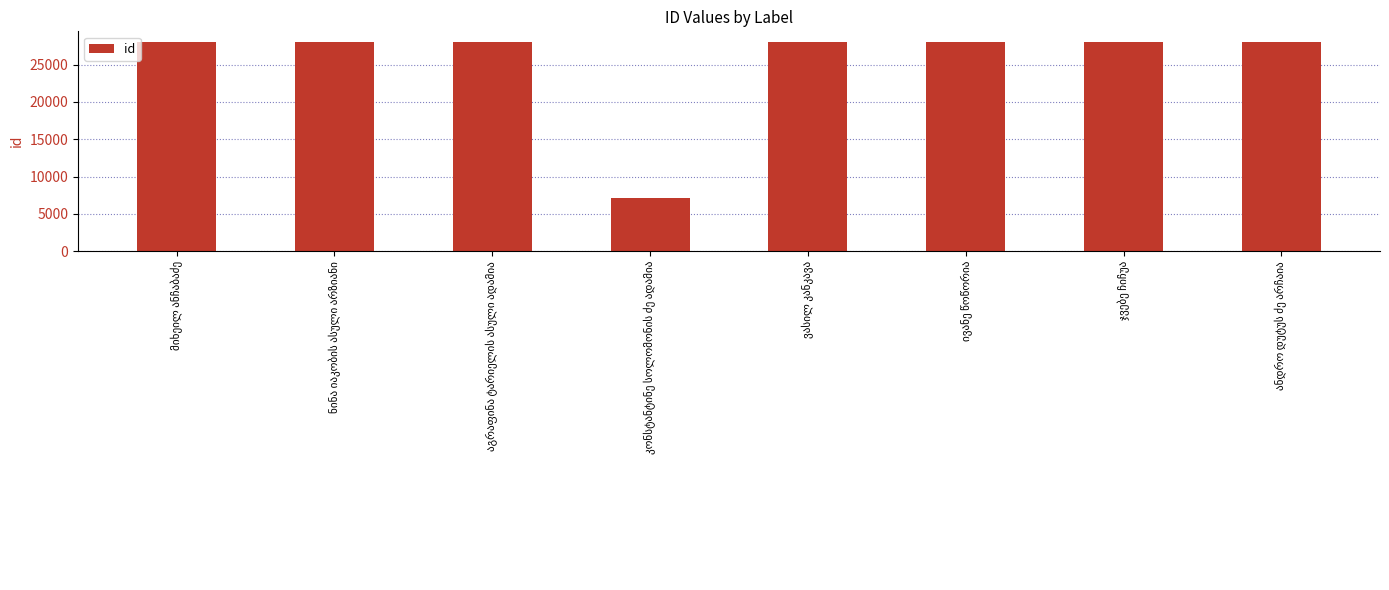

How many bars are there in total?

8